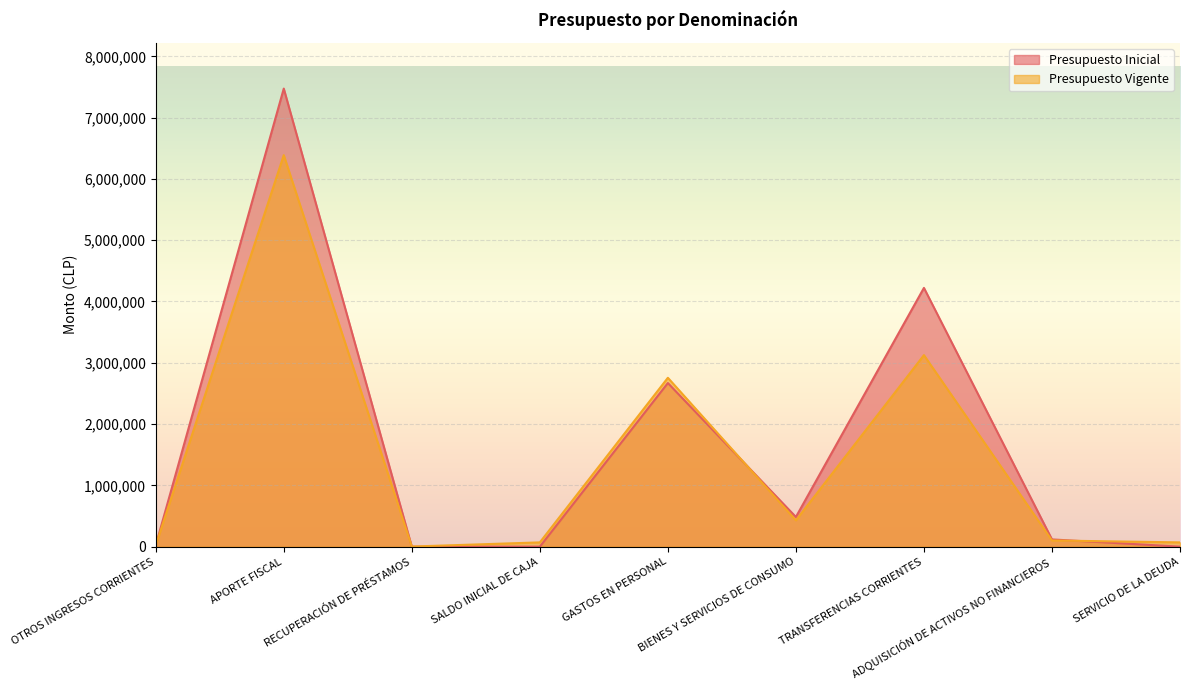

True or false: Presupuesto Vigente has more than 1 points higher than both neighbors.

True